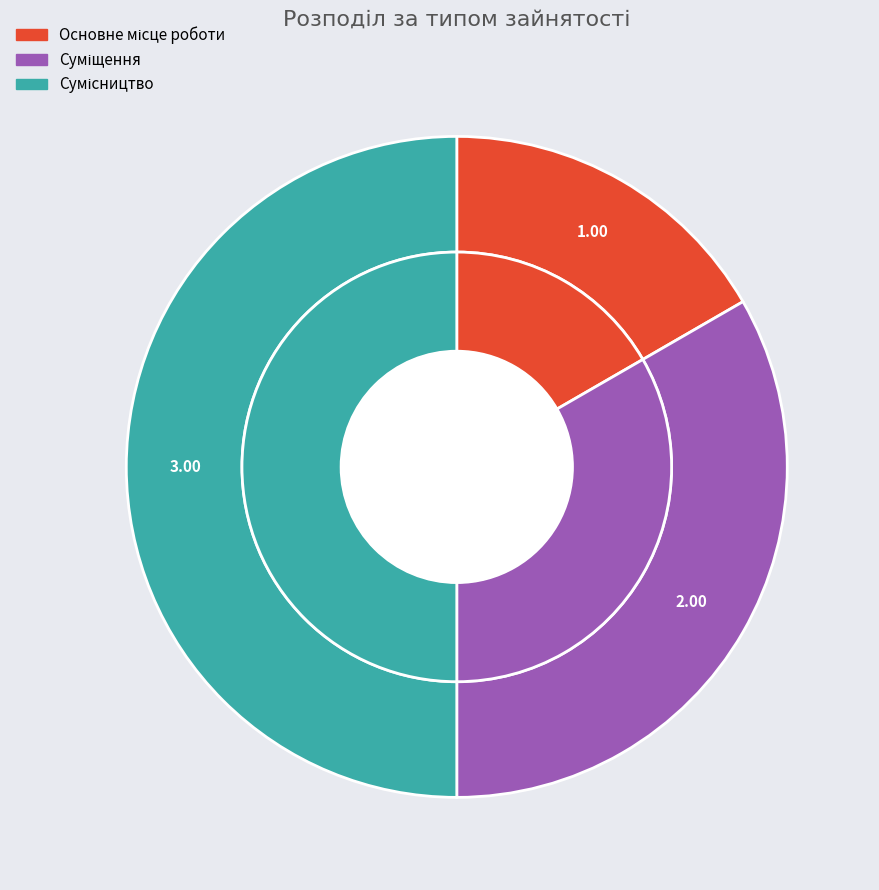

To the nearest percent, what is the average slice percentage?

33%